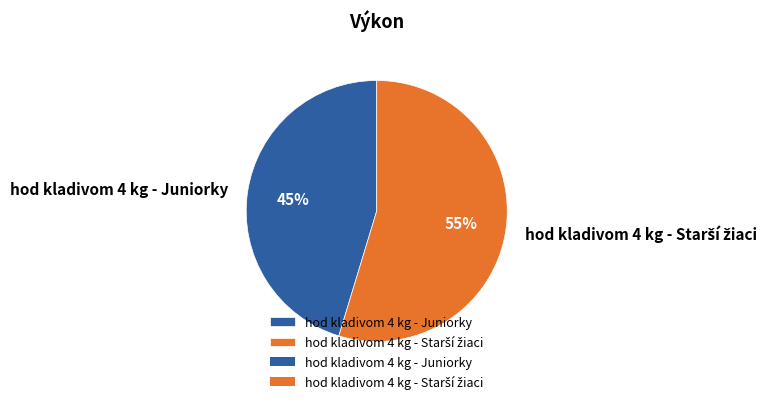

To the nearest percent, what is the average slice percentage?

50%